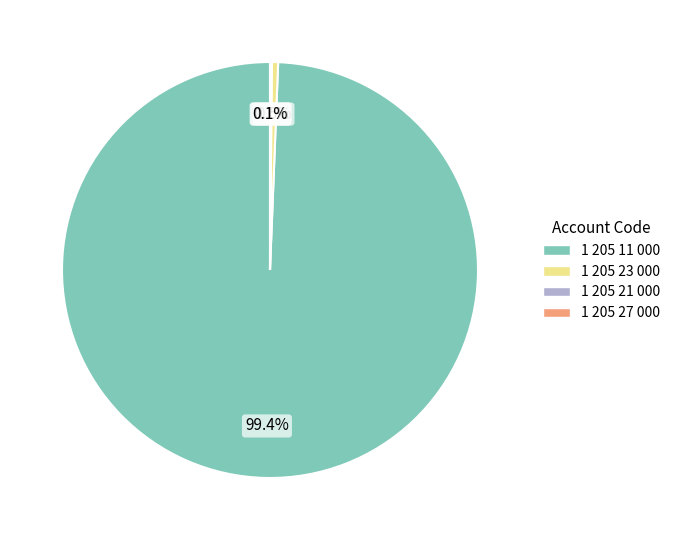

Is 1 205 11 000 the majority of the pie?

Yes